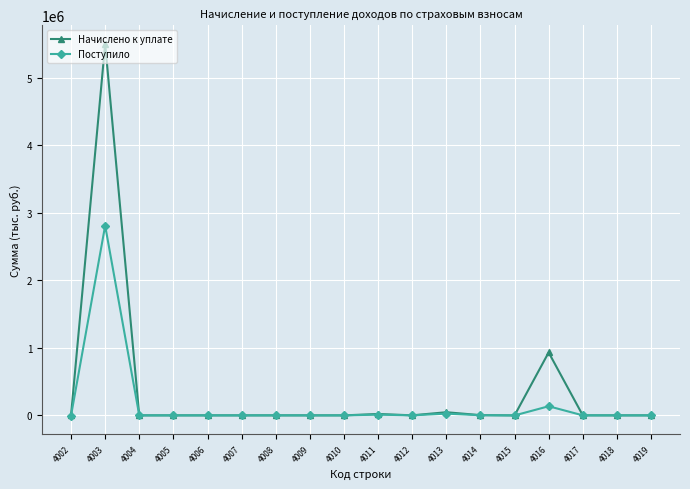

Which series changed the most between 4003 and 4011?

Начислено к уплате